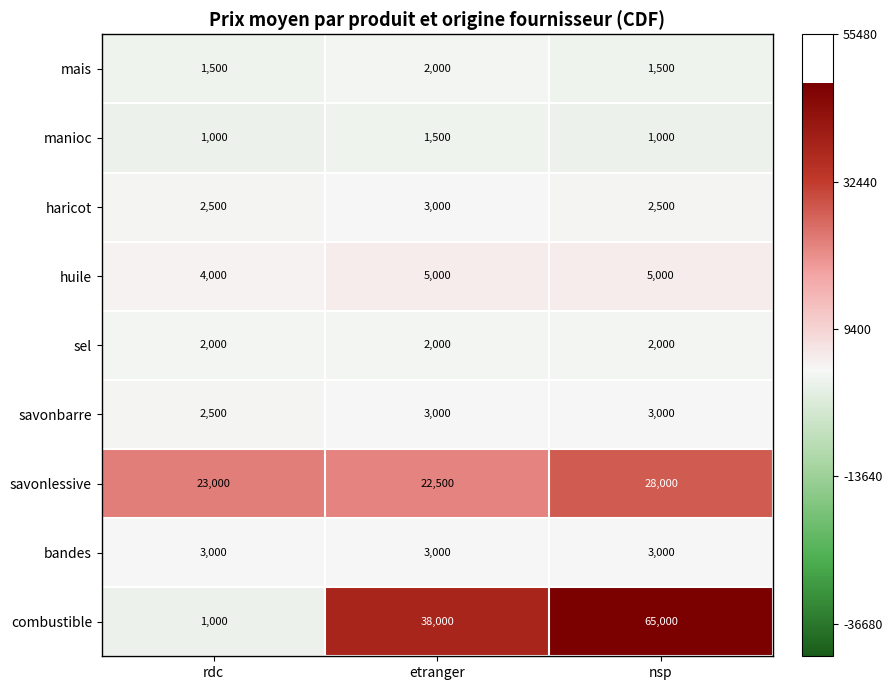

What is the greatest value displayed?

65000